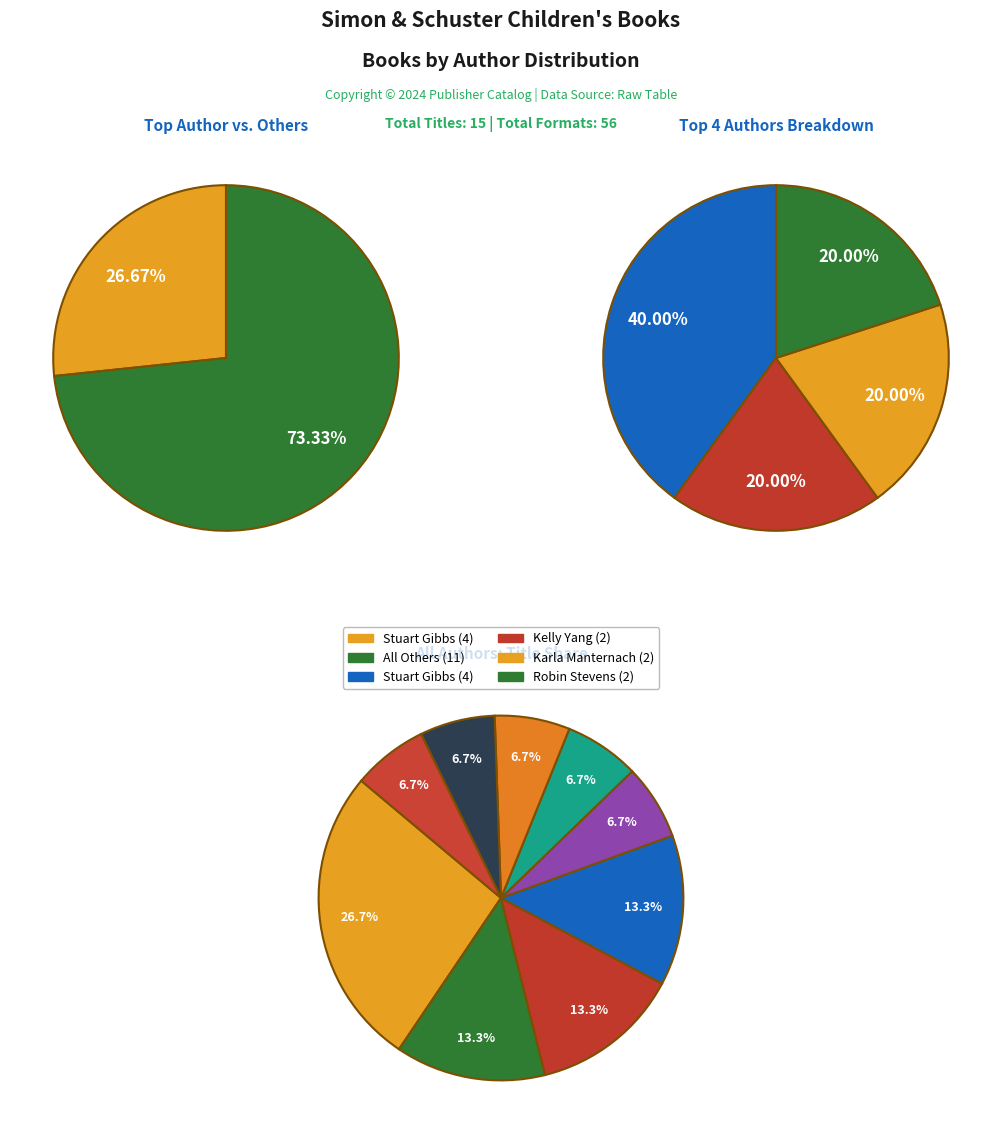

Is there a majority slice in this chart?

No